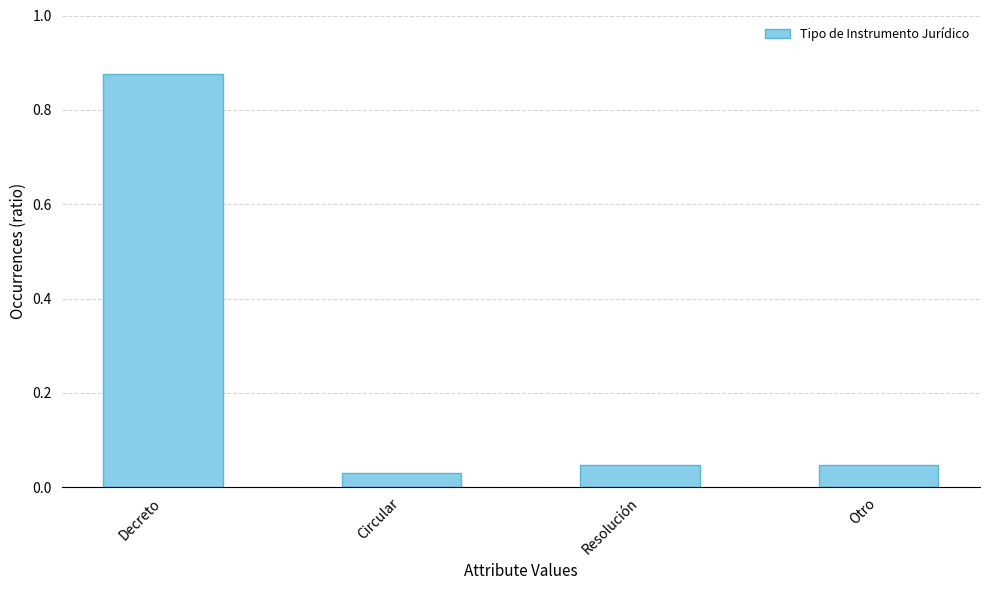

What is the sum of all values?

1.0